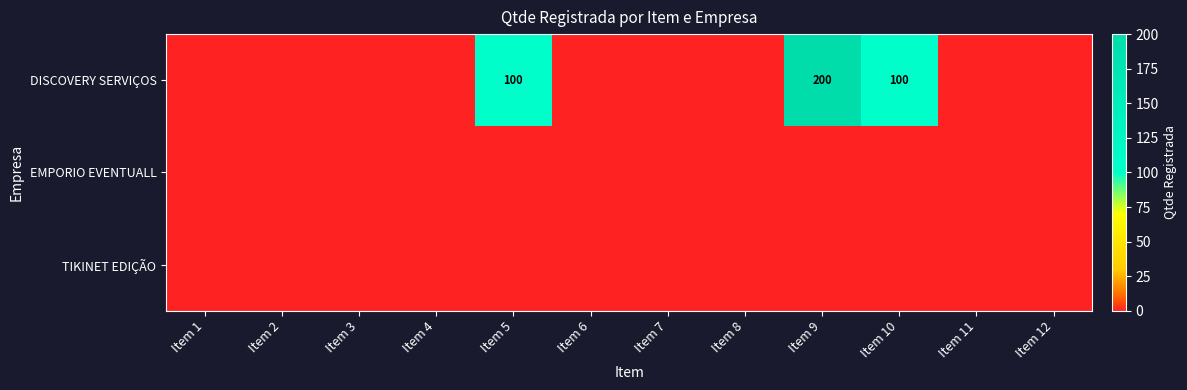

List the labels in order of DISCOVERY SERVIÇOS value, largest first.

Item 9, Item 5, Item 10, Item 1, Item 2, Item 3, Item 4, Item 6, Item 7, Item 8, Item 11, Item 12